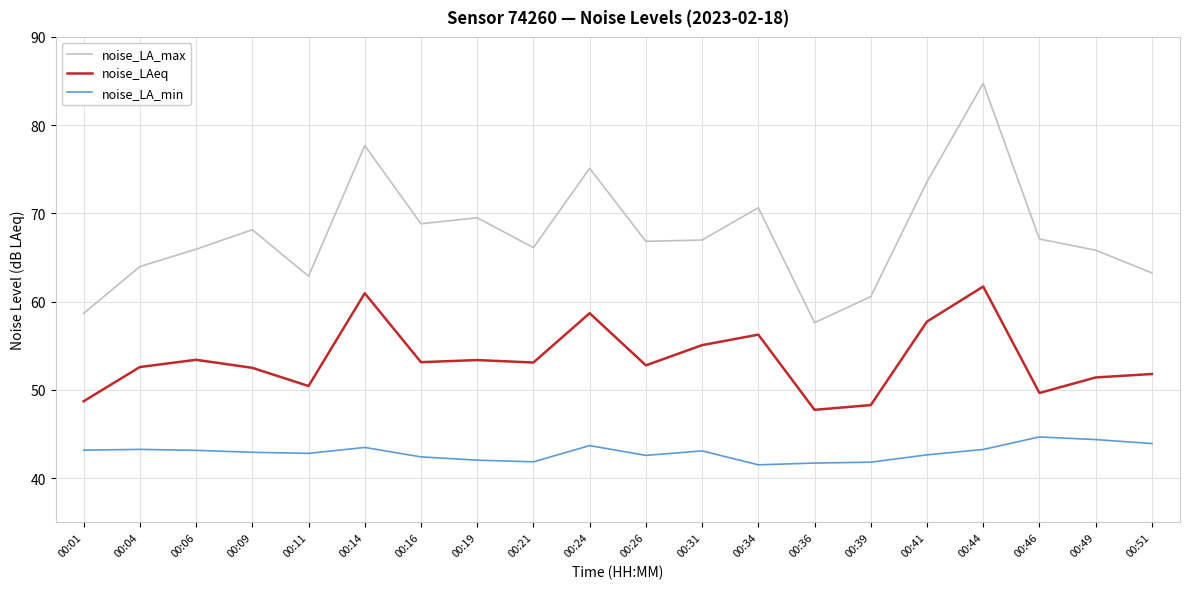

At which category does noise_LA_max reach its first local valley?

00:11